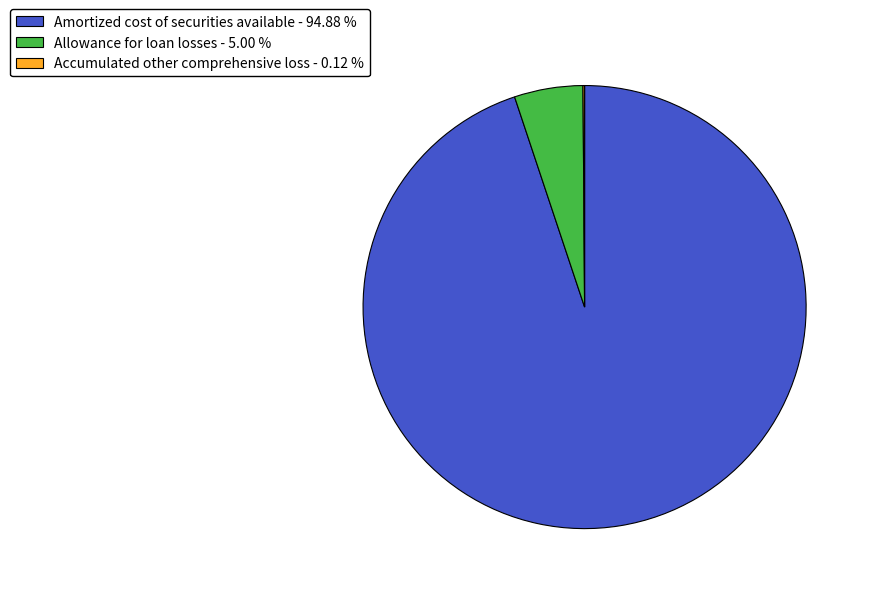

Does any single category account for the majority?

Yes